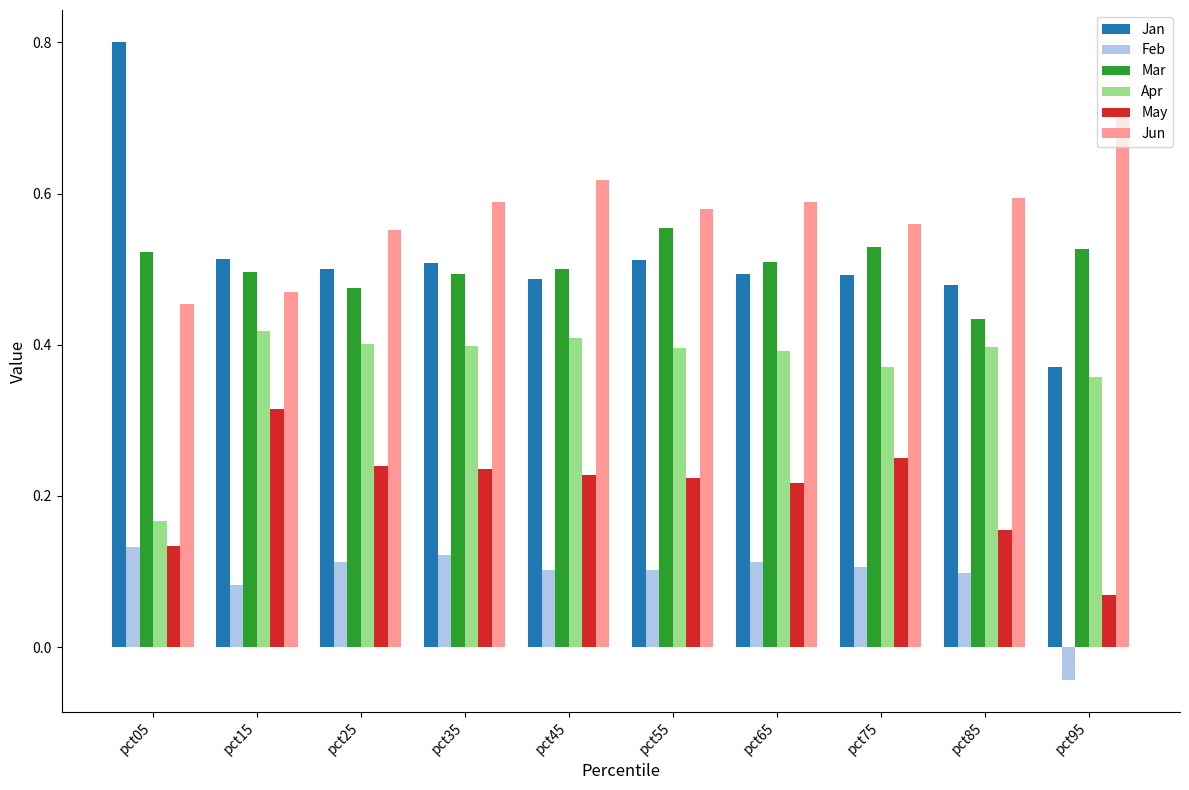

The Mar series shows 0.6 at pct55. True or false?

True